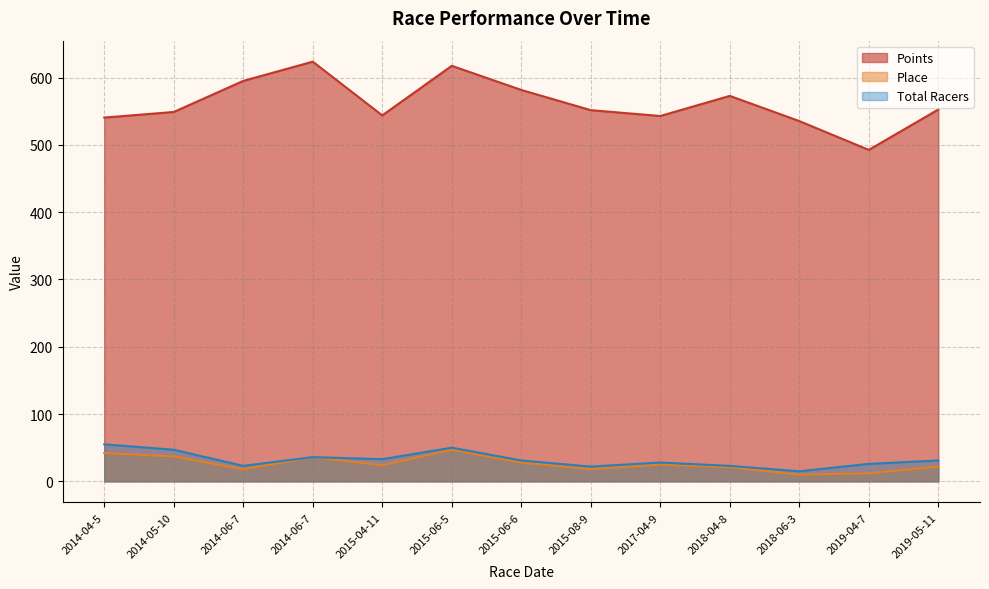

Rank the series at 2014-06-7 from lowest to highest value.

Place, Total Racers, Points